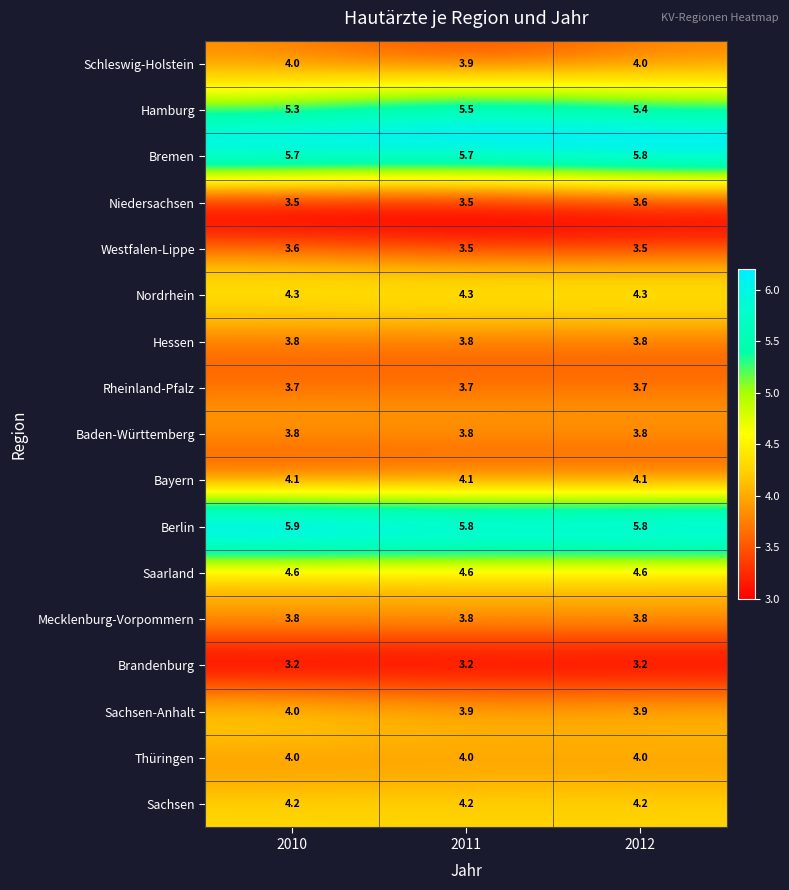

What is the minimum value for Bremen?

5.7